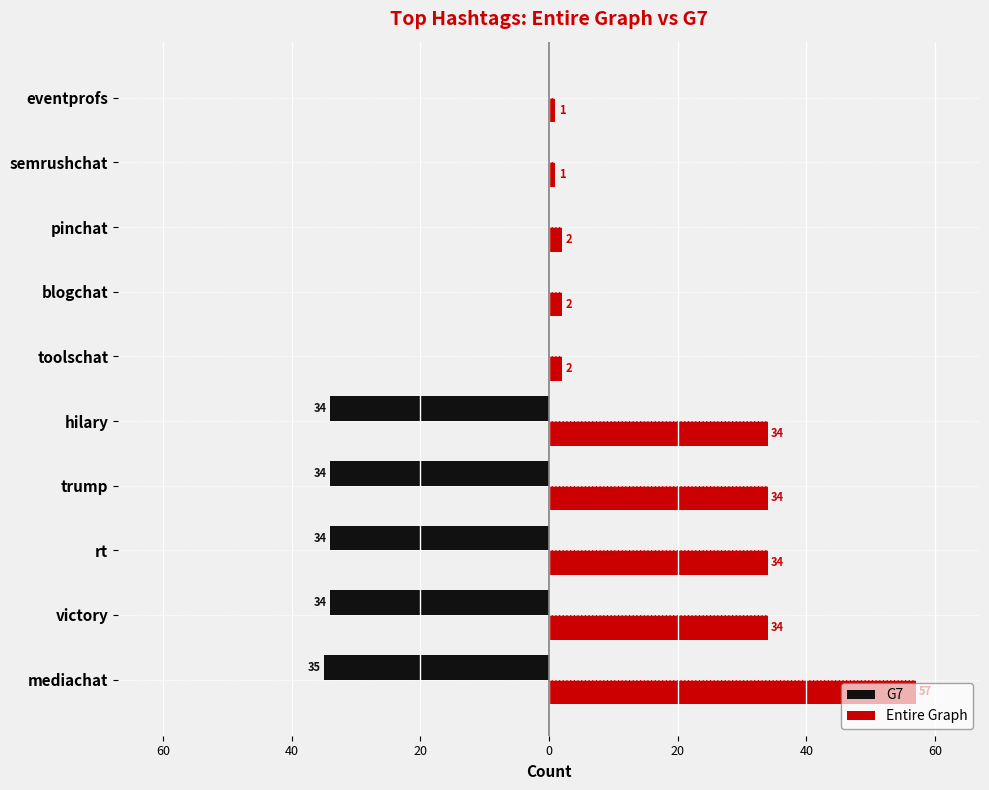

What are all the series names shown in the legend?

G7, Entire Graph